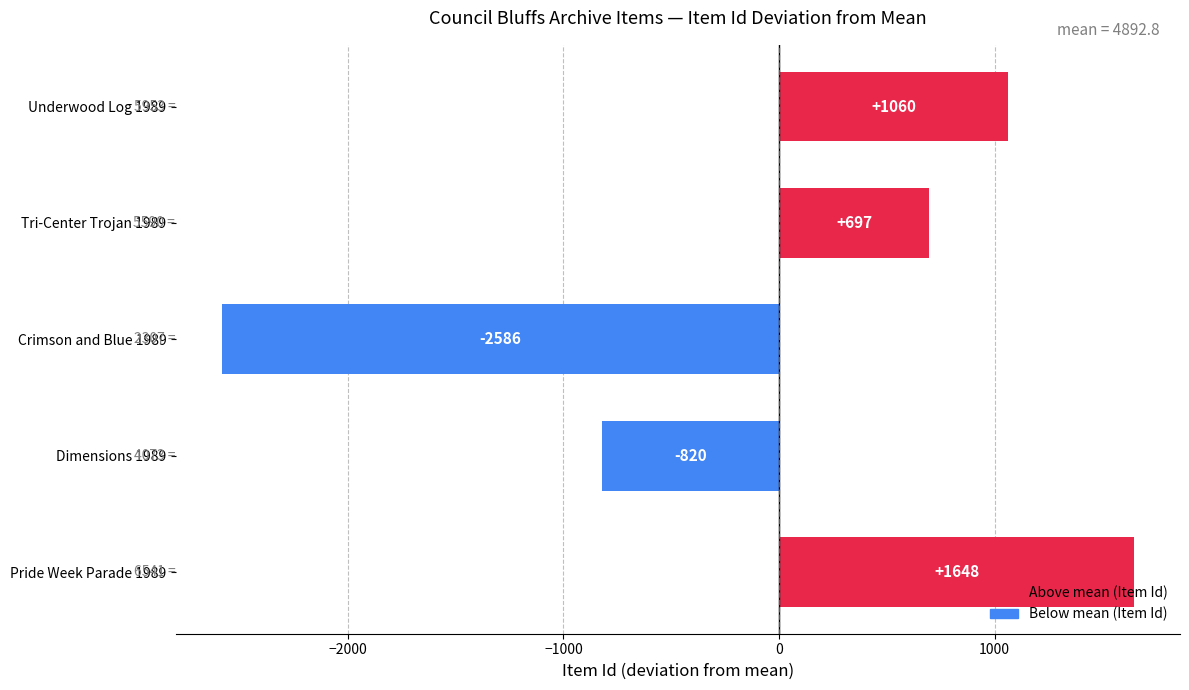

Which label corresponds to the smallest value in the chart?

Crimson and Blue 1989